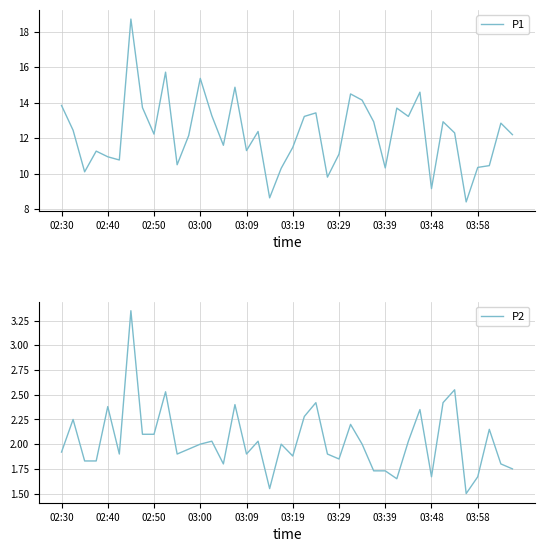

What is the minimum value for P2?

1.5